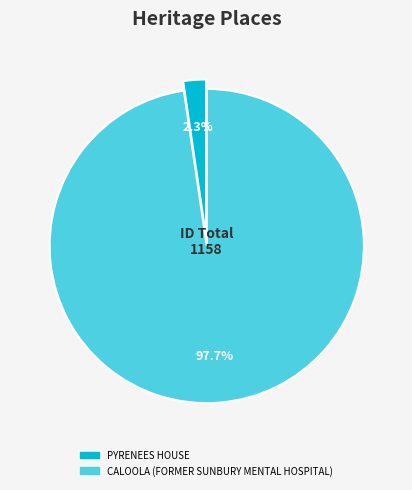

Rank the categories by value from lowest to highest.

PYRENEES HOUSE, CALOOLA (FORMER SUNBURY MENTAL HOSPITAL)